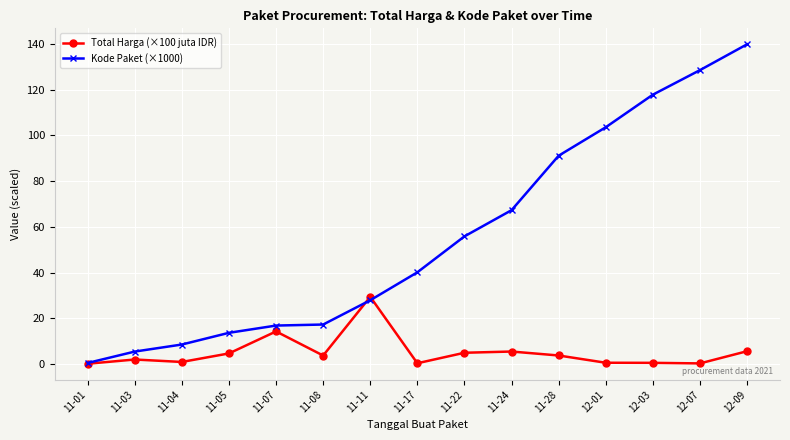

Where does the Total Harga (×100 juta IDR) series first go above 3?

11-05